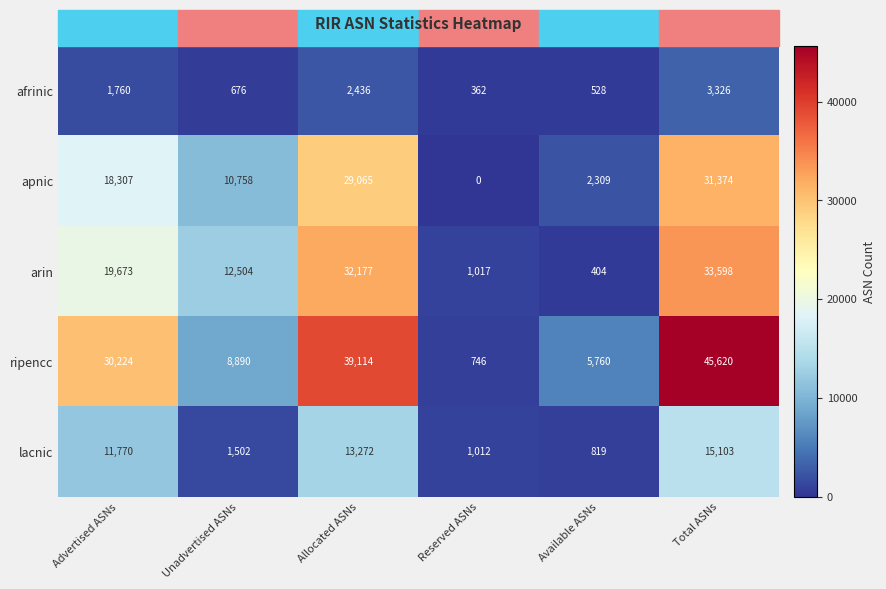

What is the total value across all series at Total ASNs?

129021